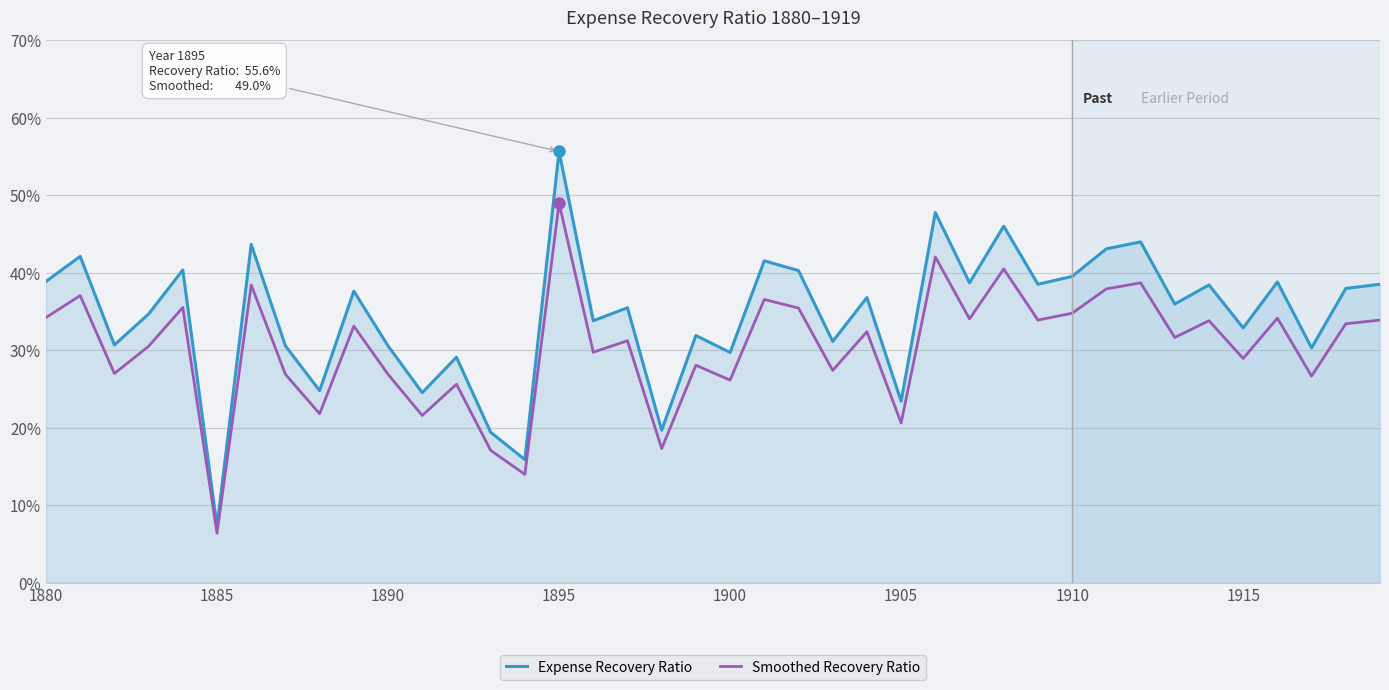

What is the smallest value displayed?

6.4